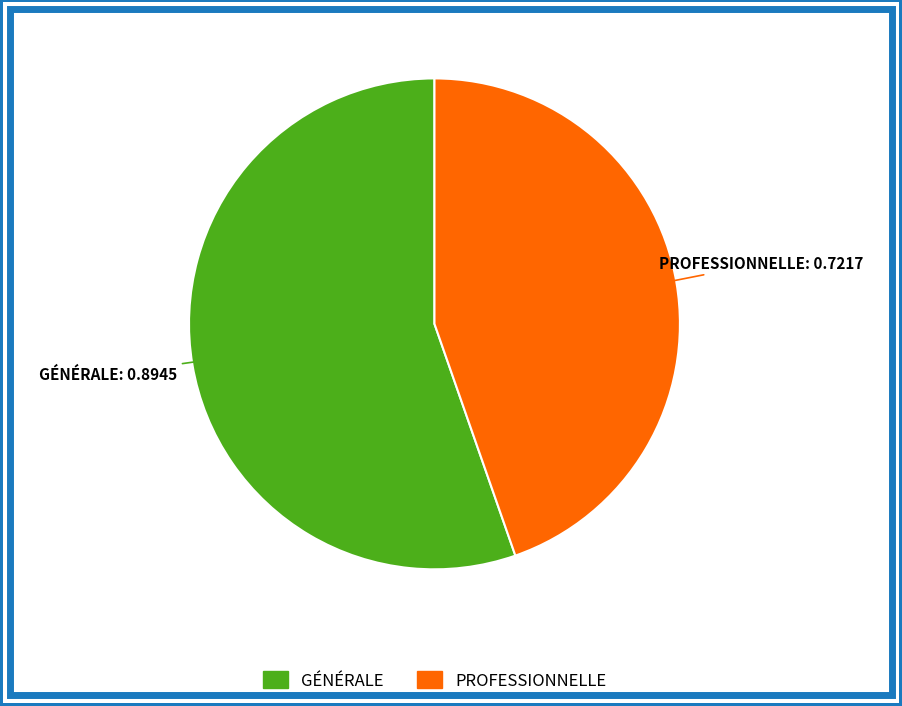

Is the sum of PROFESSIONNELLE and GÉNÉRALE greater than half?

Yes